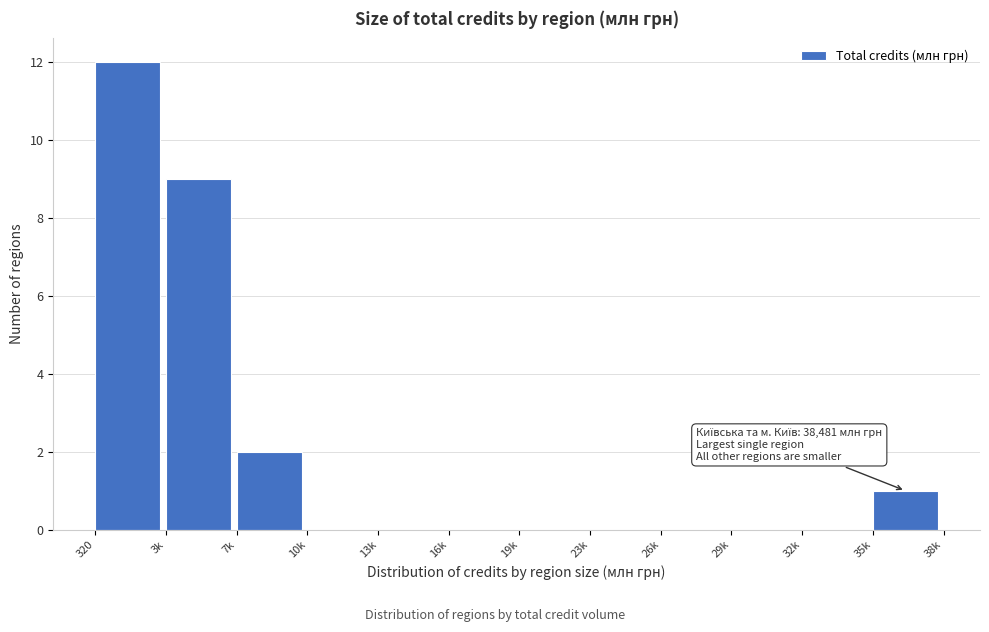

Reading right to left, transcribe all the data shown in this chart.

35k=1	32k=0	29k=0	26k=0	23k=0	19k=0	16k=0	13k=0	10k=0	7k=2	3k=9	320=12